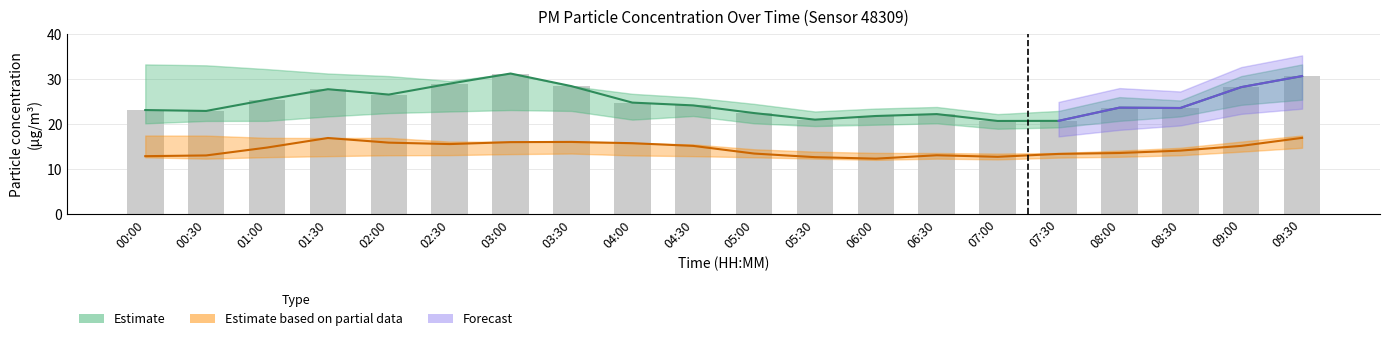

At which category is the sum across all series the highest?

09:30